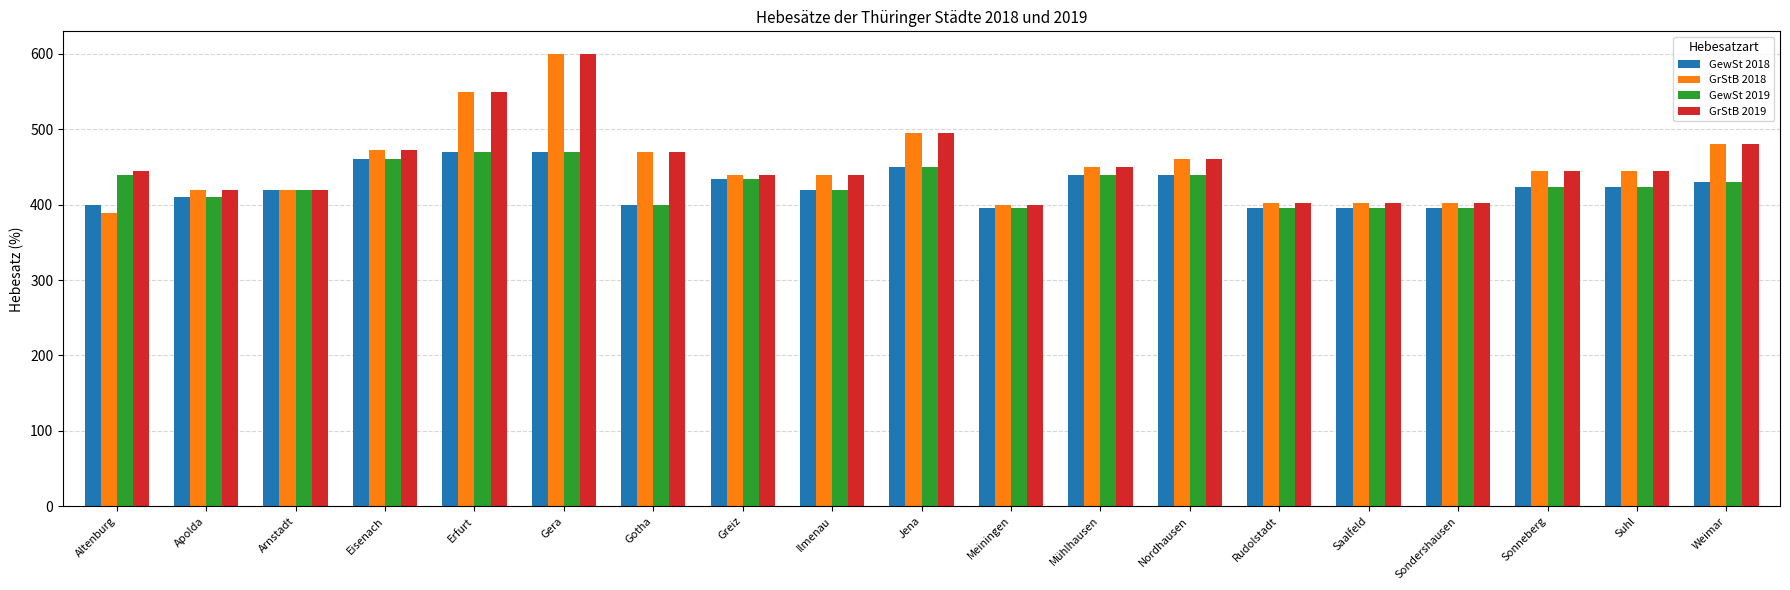

What is the label of the 5th bar from the left?

Erfurt